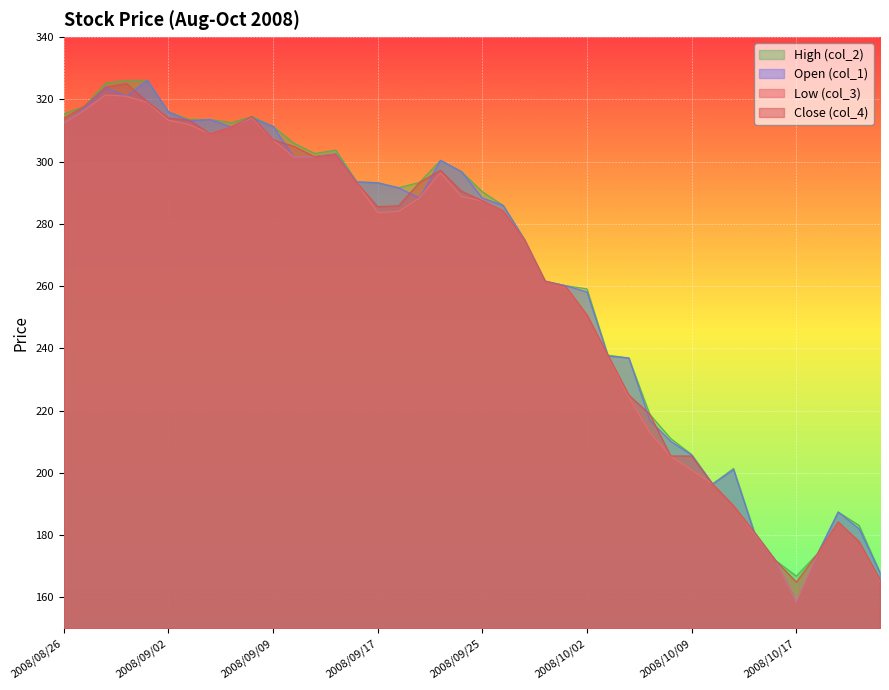

How many interior local valleys does the Close (col_4) series have?

4